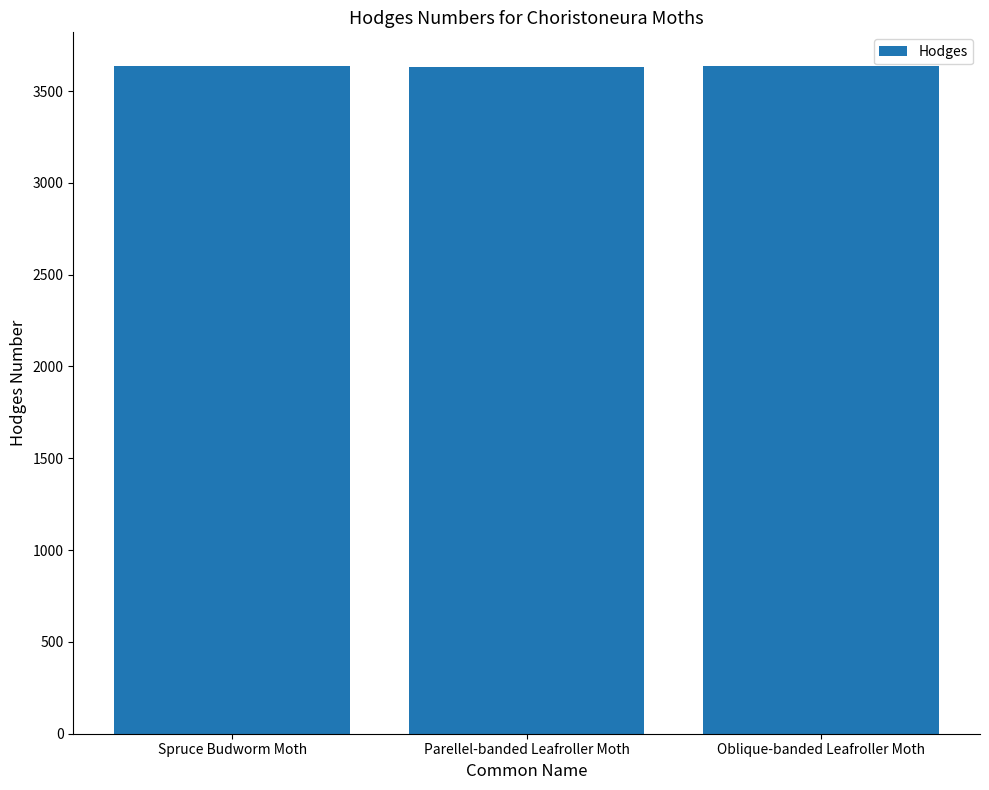

How many categories are shown in the chart?

3